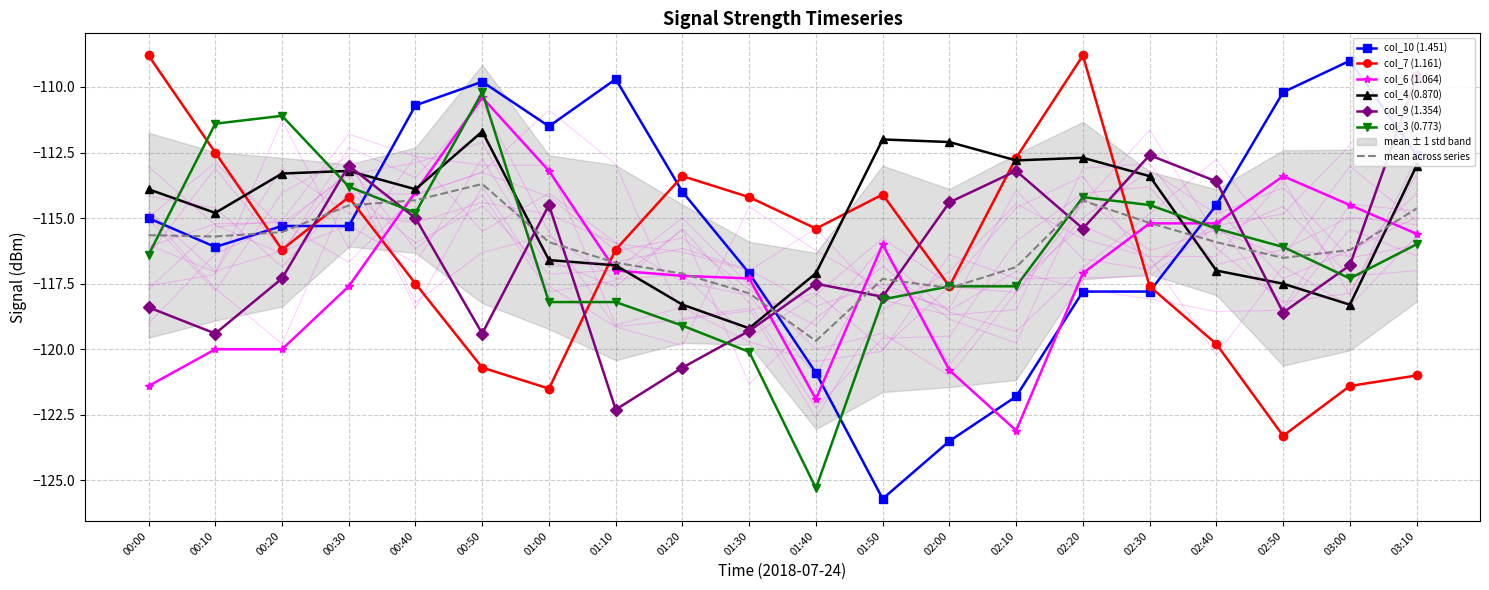

What is the value of the col_9 (1.354) point at the 14th from the left?

-113.2